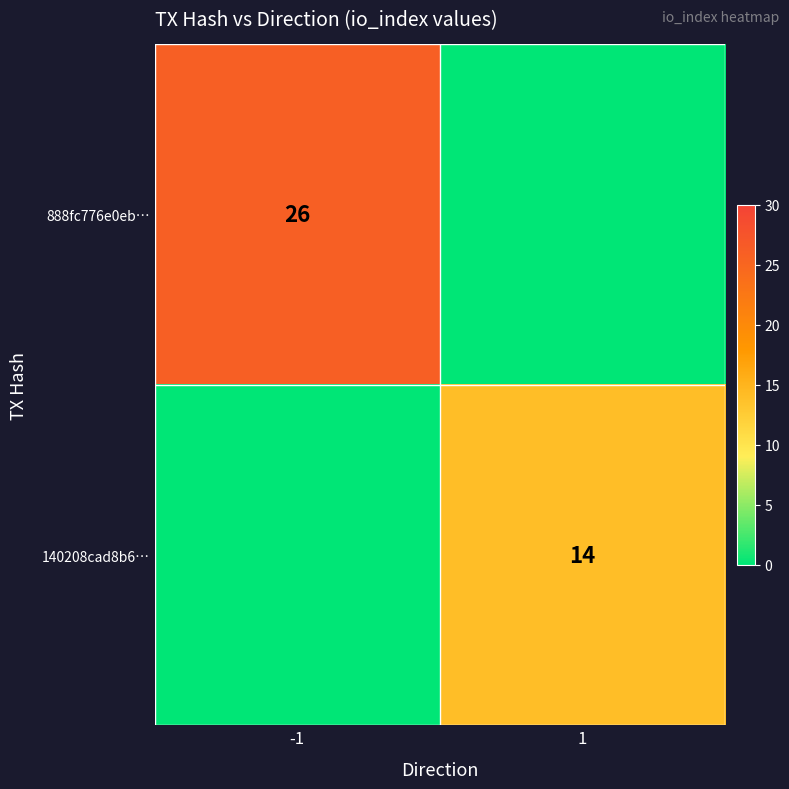

Is the value of 888fc776e0eb… at -1 greater than the value of 140208cad8b6… at 1?

Yes